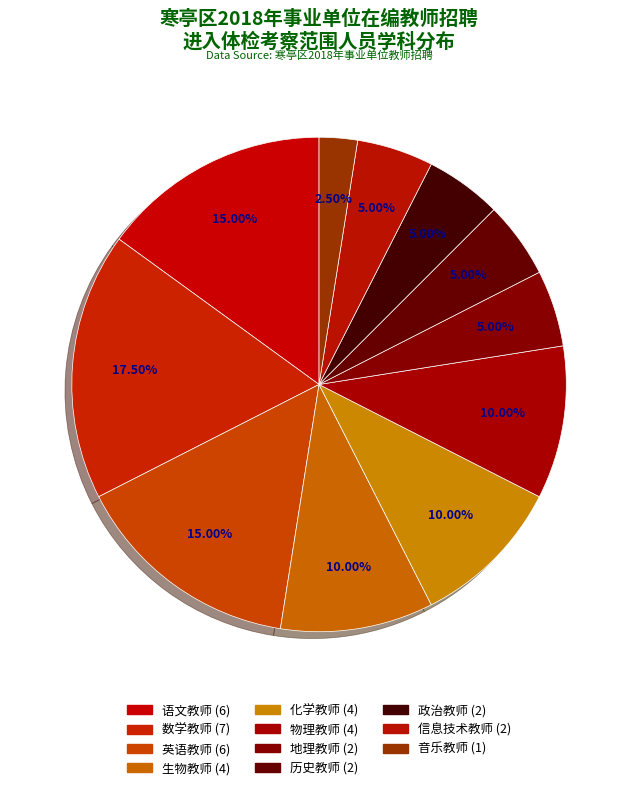

Count the number of slices in the pie.

11